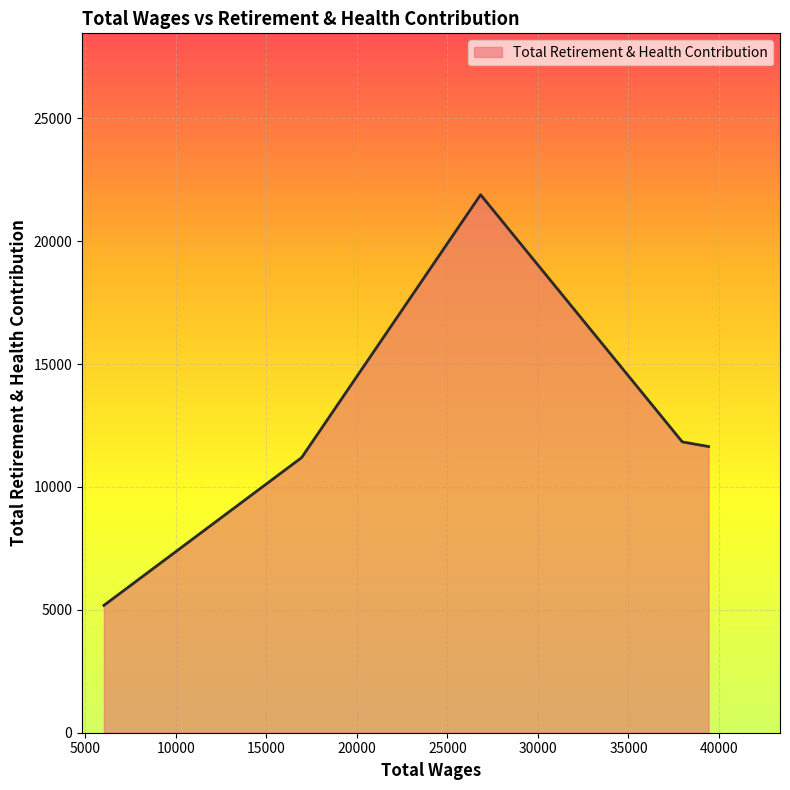

How many distinct data groups are displayed?

1